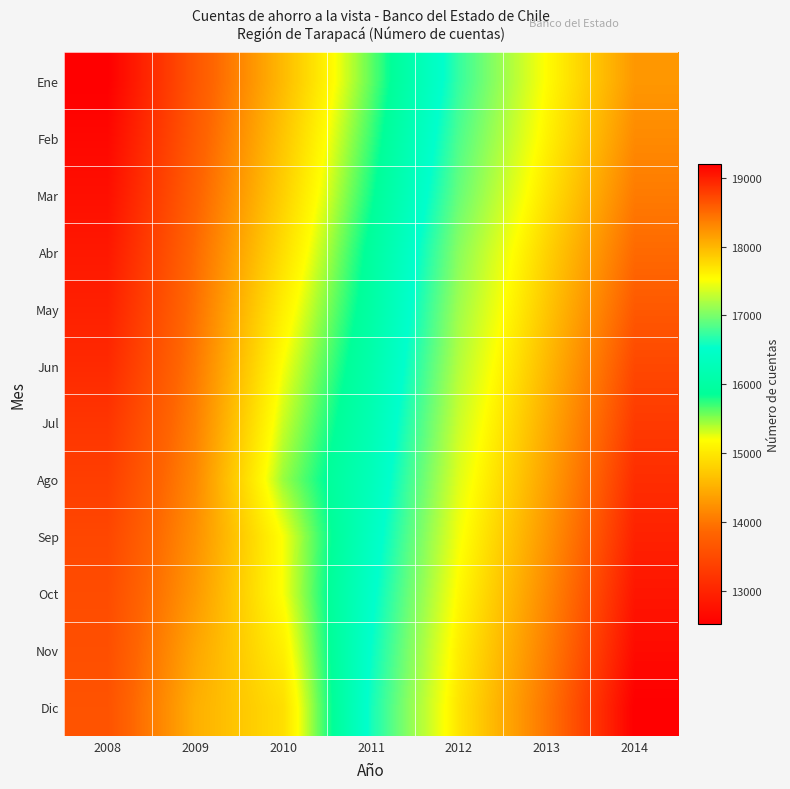

Reading right to left, list all the values displayed in this chart.

Ene: 2014=18201	2013=17543	2012=16734	2011=15608	2010=14595	2009=13664	2008=12516
Feb: 2014=18285	2013=17604	2012=16832	2011=15710	2010=14693	2009=13722	2008=12628
Mar: 2014=18387	2013=17701	2012=16932	2011=15810	2010=14788	2009=13804	2008=12726
Abr: 2014=18501	2013=17815	2012=17065	2011=15932	2010=14914	2009=13896	2008=12844
May: 2014=18610	2013=17895	2012=17150	2011=16010	2010=15064	2009=13958	2008=12950
Jun: 2014=18720	2013=17981	2012=17234	2011=16105	2010=15208	2009=14027	2008=13072
Jul: 2014=18810	2013=18065	2012=17320	2011=16198	2010=15334	2009=14092	2008=13222
Ago: 2014=18895	2013=18134	2012=17406	2011=16290	2010=15462	2009=14164	2008=13343
Sep: 2014=18970	2013=18210	2012=17490	2011=16382	2010=15208	2009=14231	2008=13457
Oct: 2014=19050	2013=18290	2012=17565	2011=16470	2010=15208	2009=14306	2008=13523
Nov: 2014=19120	2013=18360	2012=17640	2011=16540	2010=15064	2009=14418	2008=13563
Dic: 2014=19200	2013=18425	2012=17700	2011=16600	2010=14914	2009=14498	2008=13613